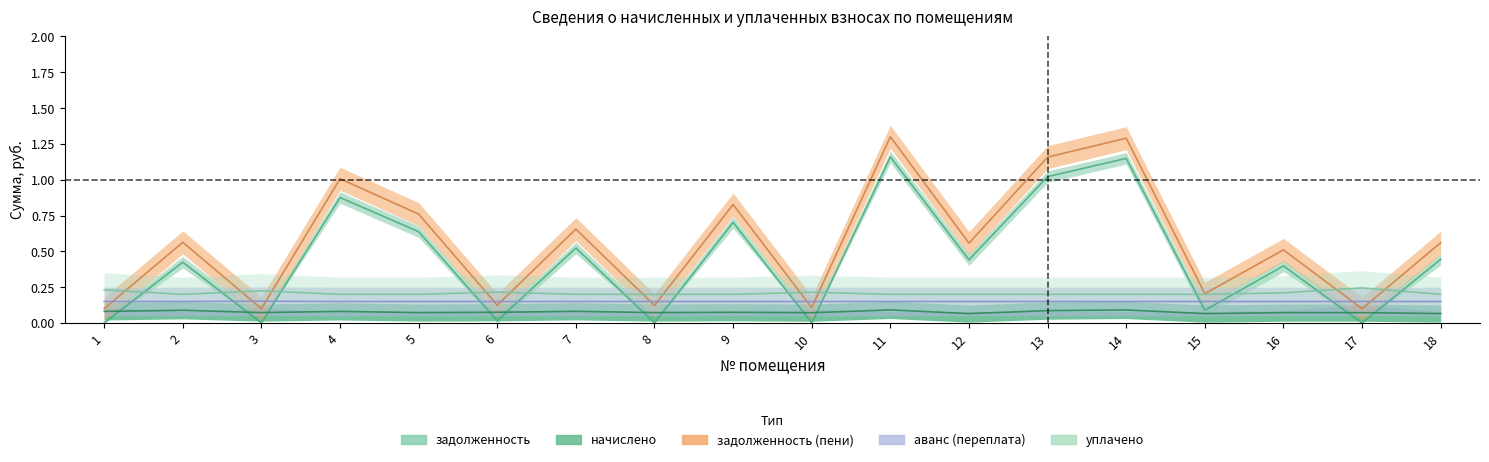

How many distinct data groups are displayed?

5